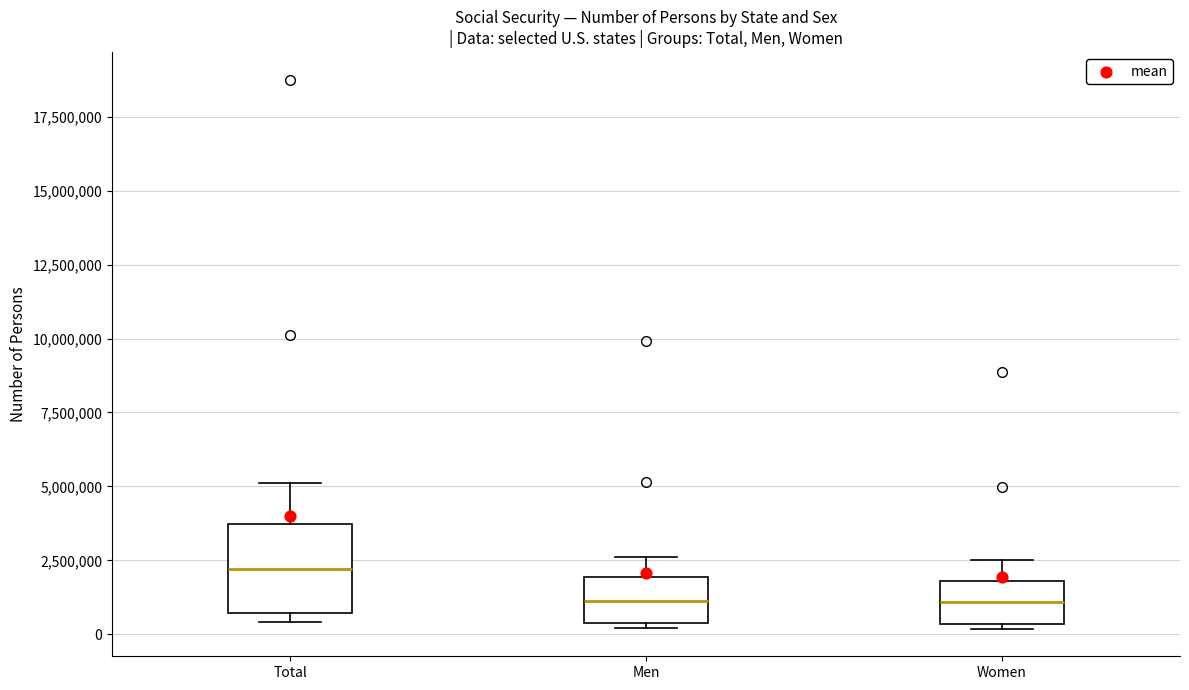

Reading left to right, transcribe this box plot: for each box, give where its median line is, the range the box spans, and where its two whiskers end, as read against the y-axis. The values are not printed on the chart, so give them approximately, as read against the axis.

Total: median 2000000, box 500000 to 3500000, whiskers 500000 (just below the box's lower edge) to 5000000
Men: median 1000000, box 500000 to 2000000, whiskers 0 to 2500000
Women: median 1000000, box 500000 to 2000000, whiskers 0 to 2500000